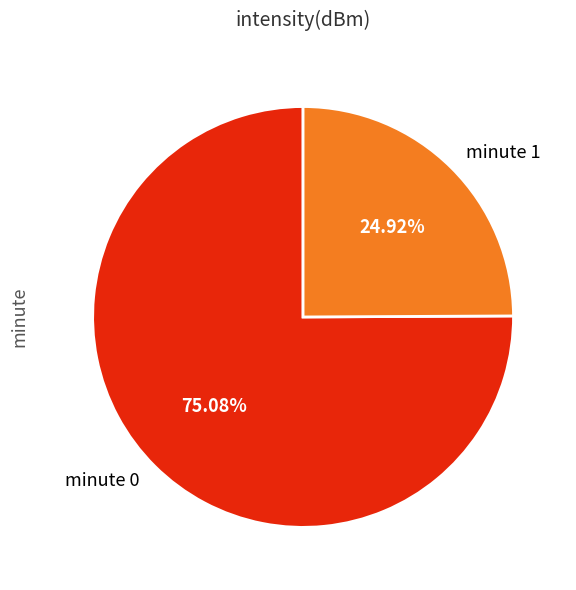

Which has a higher value, minute 0 or minute 1?

minute 0